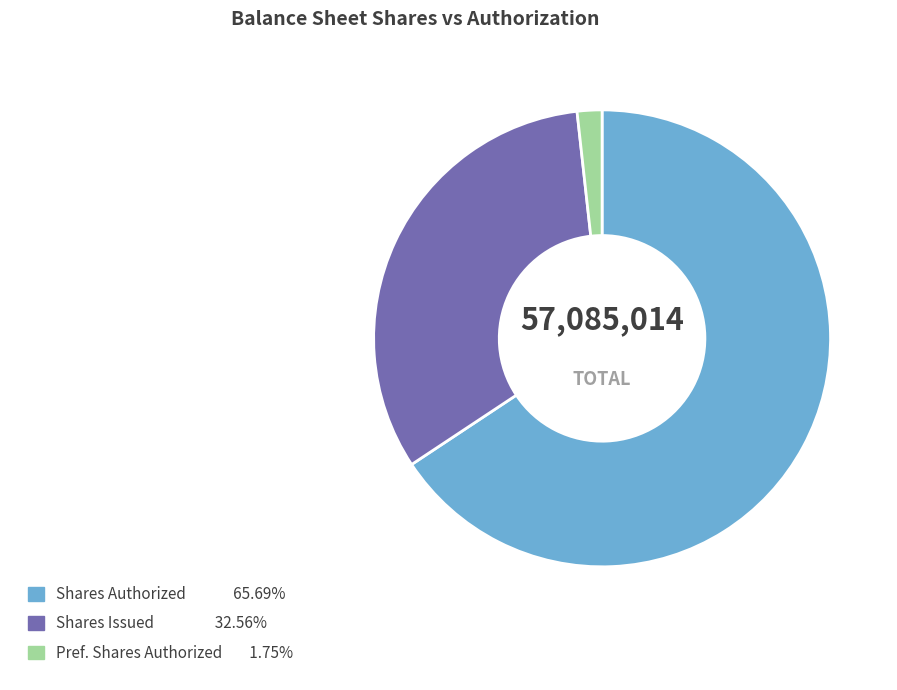

Is there a majority slice in this chart?

Yes